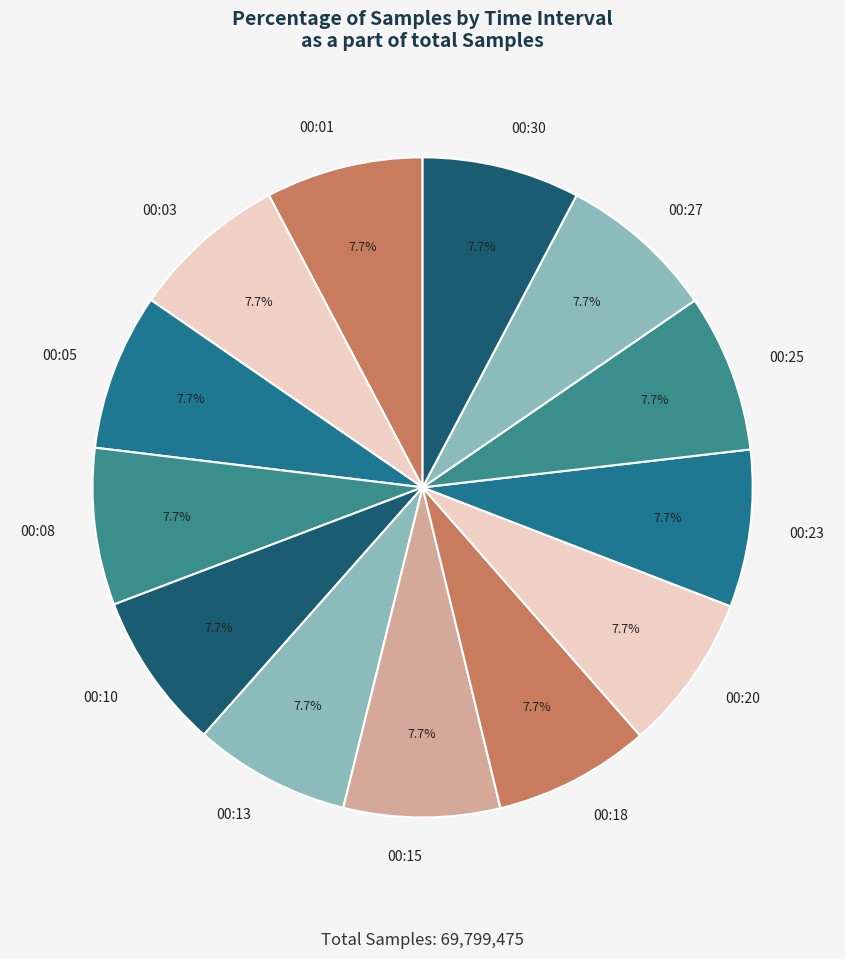

How many segments does this pie chart have?

13